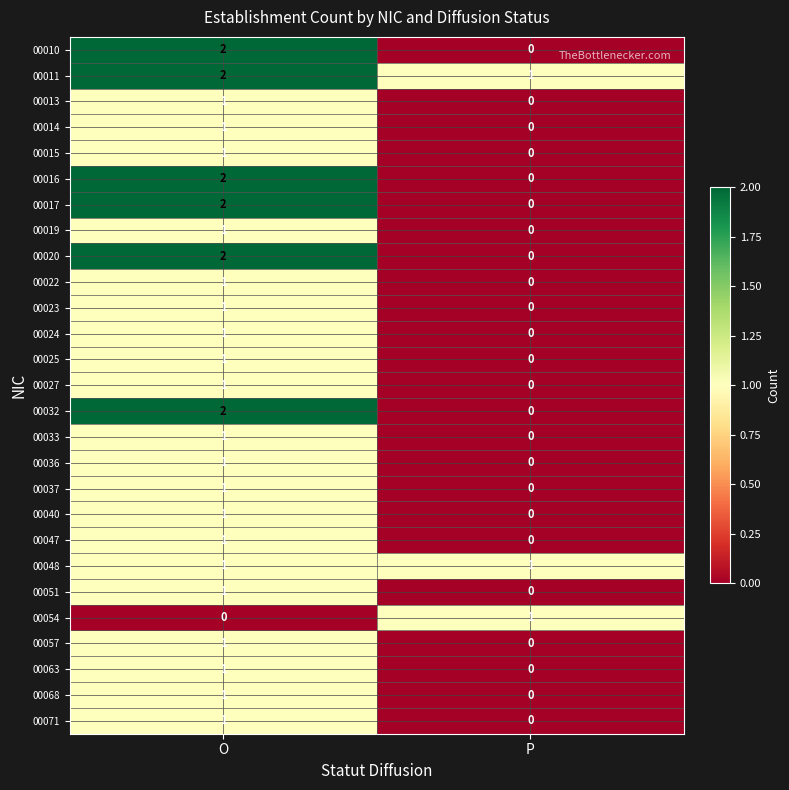

True or false: 00020 has a value of 2 at O.

True